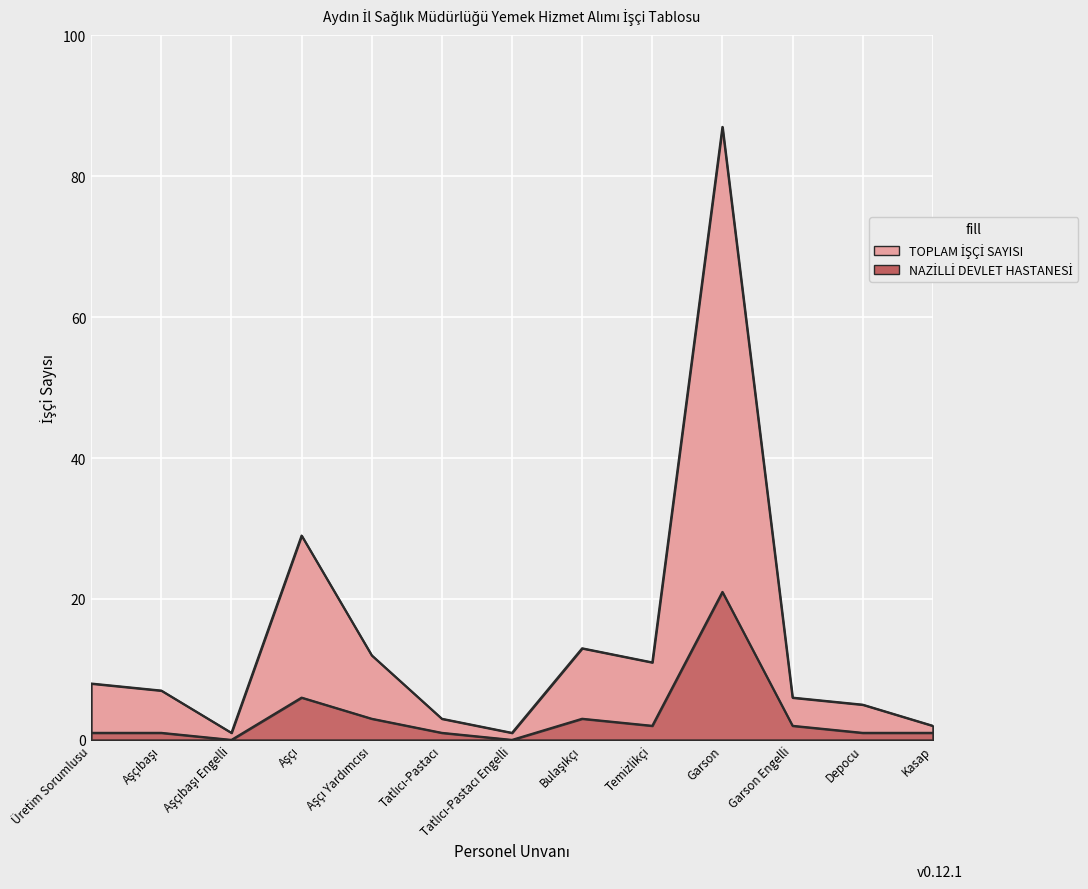

Which category has the highest value in the NAZİLLİ DEVLET HASTANESİ series?

Garson